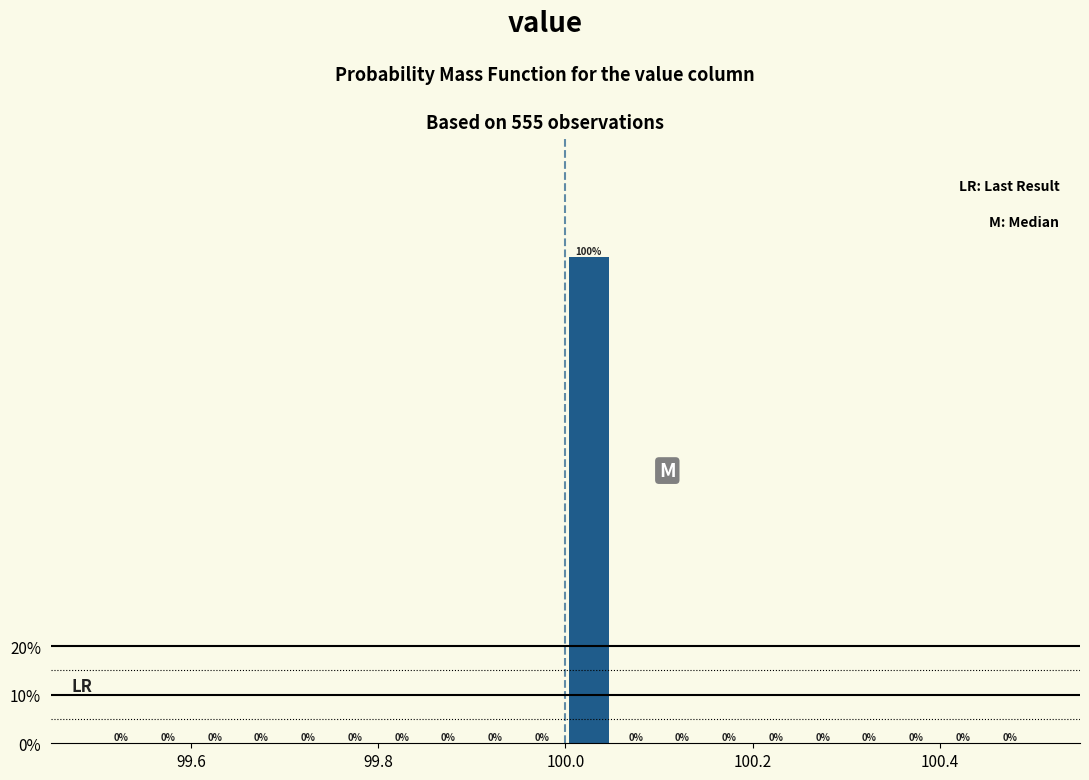

Read against the x-axis, roughly where is the centre of the tallest bar?

100.02